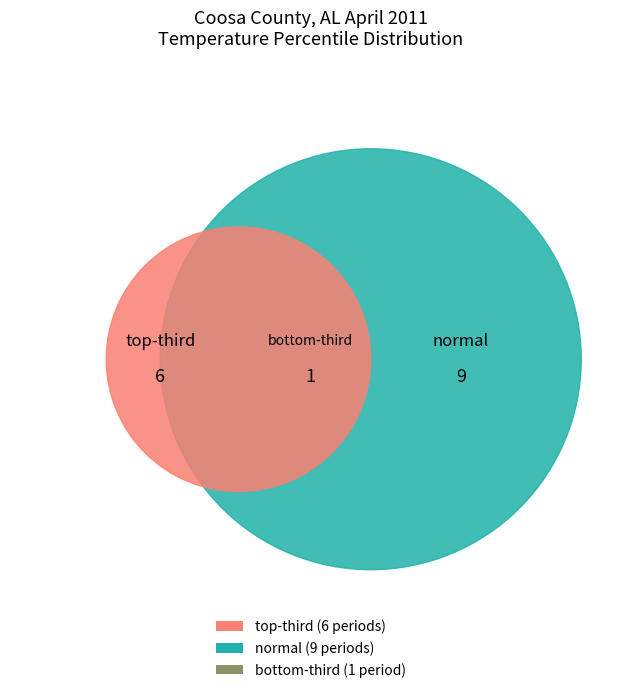

Count the number of slices in the pie.

3